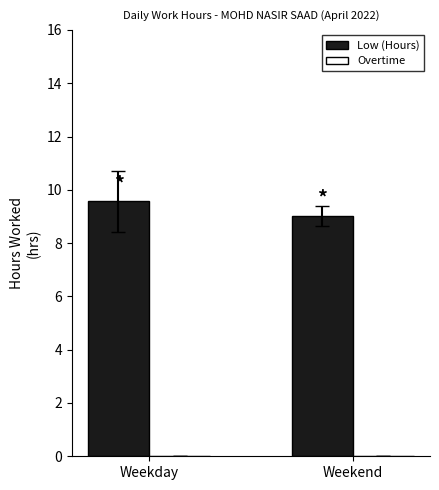

What is the difference between the maximum and minimum values?

0.6